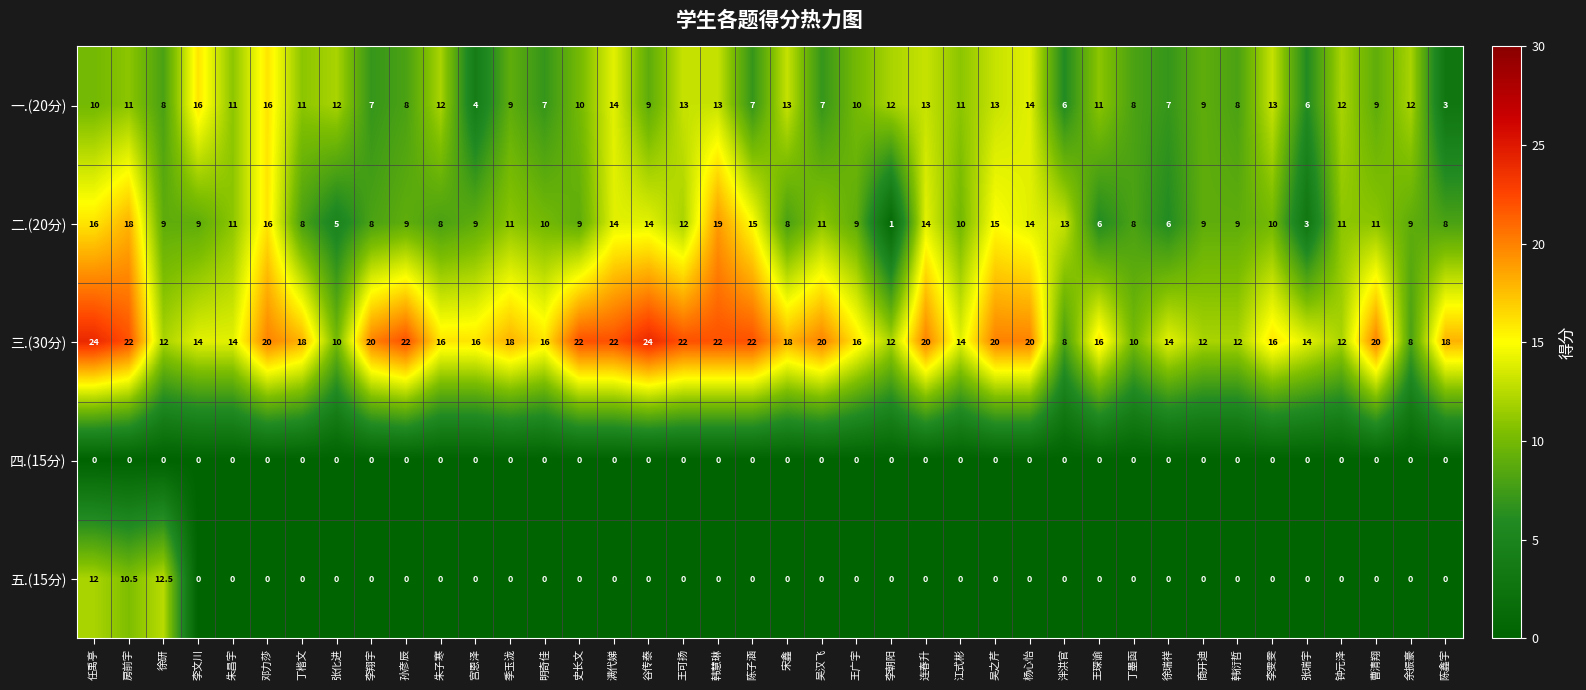

At how many categories does at least one series exceed 4?

40